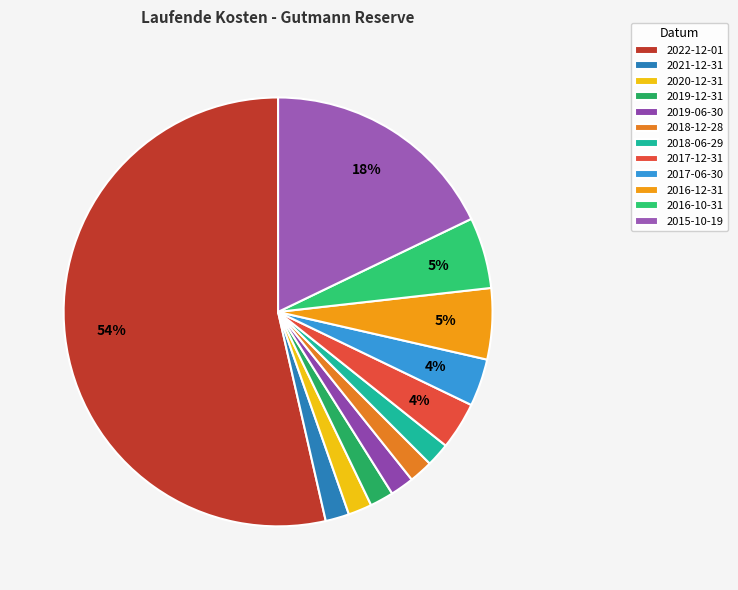

The 2020-12-31 slice represents 14% of the pie. True or false?

False